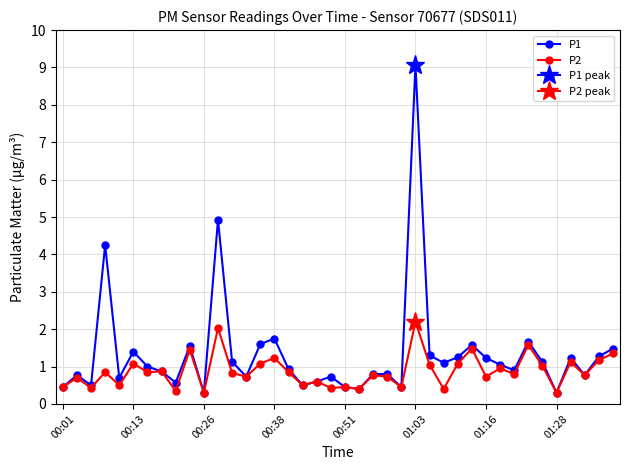

Which series has the widest spread of values?

P1